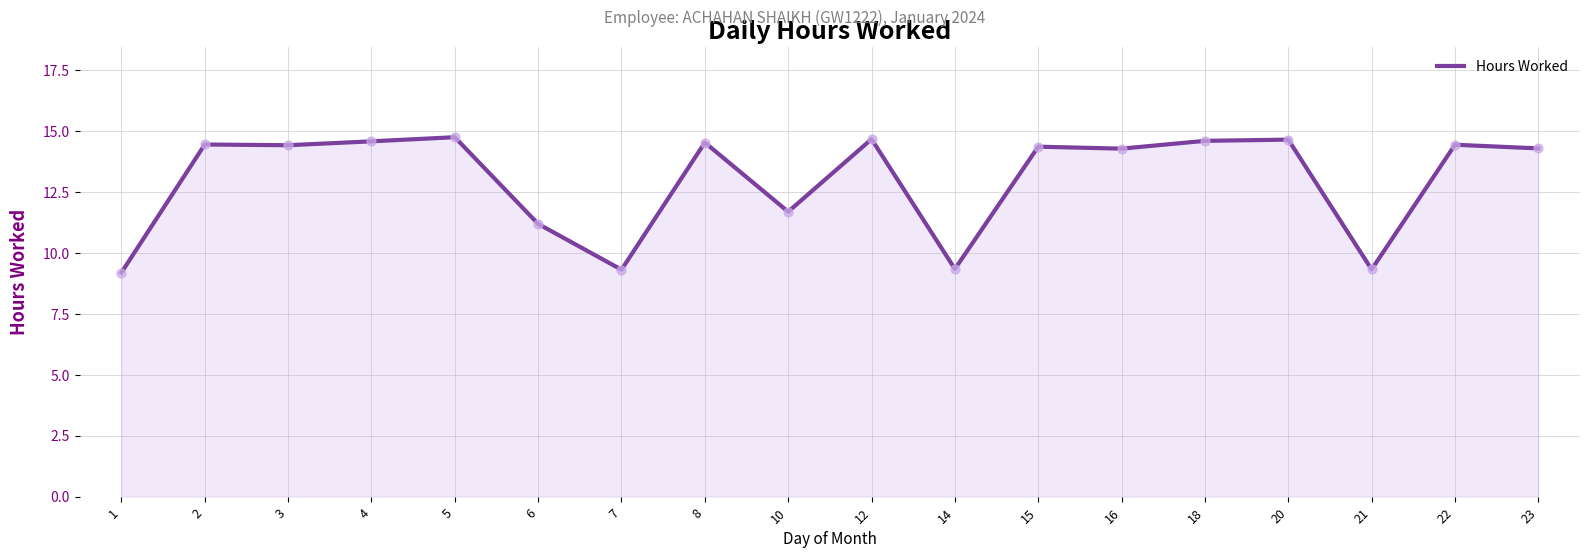

Approximately how many times larger is the value at 8 compared to 14?

1.6